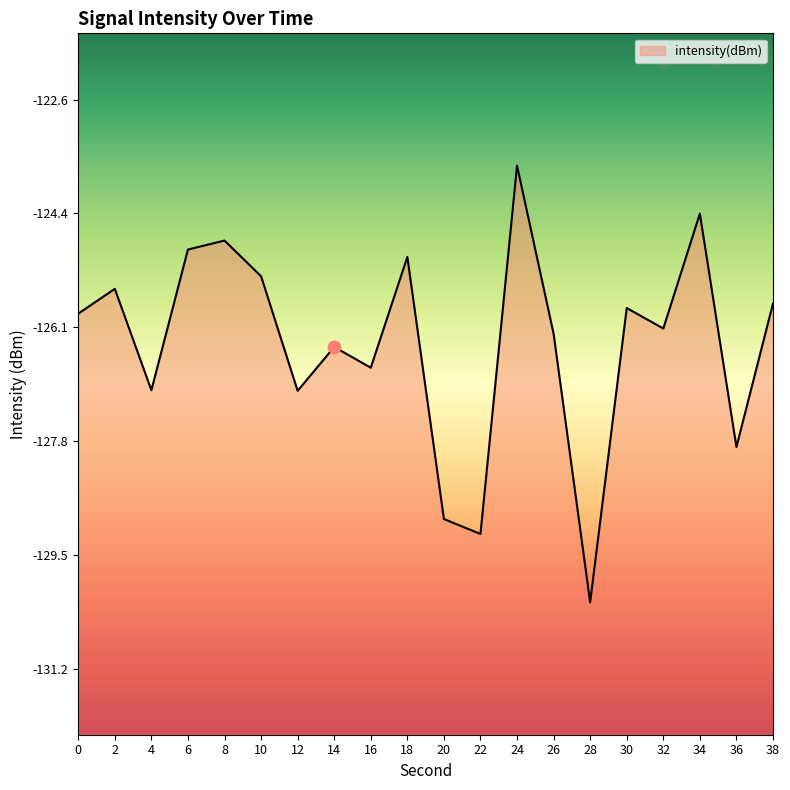

What is the change in value from 6 to 36?

-3.0